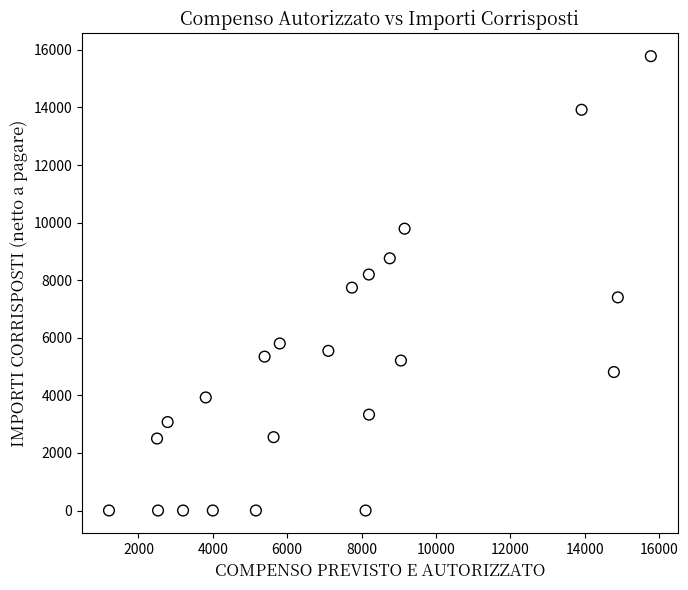

What is the range of Y values (max minus min)?

15782.2